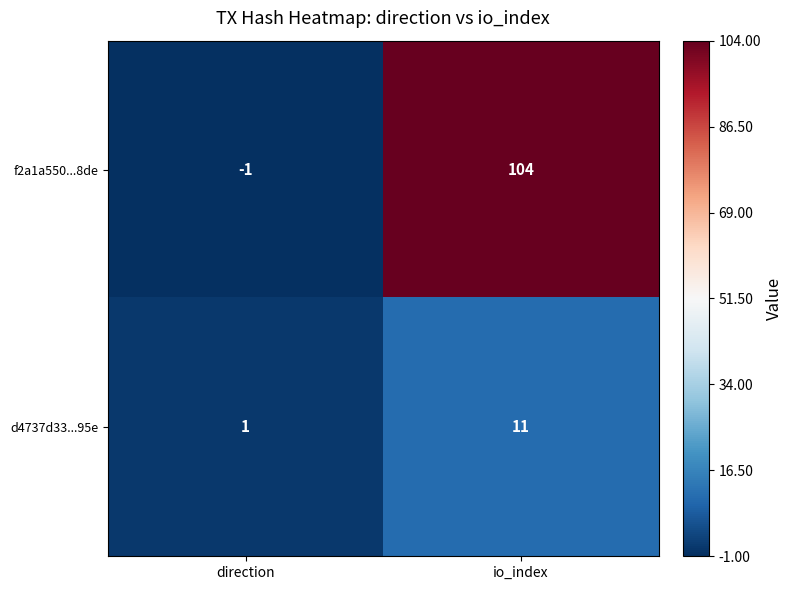

Rank the series by their maximum value, from highest to lowest.

f2a1a550...8de, d4737d33...95e